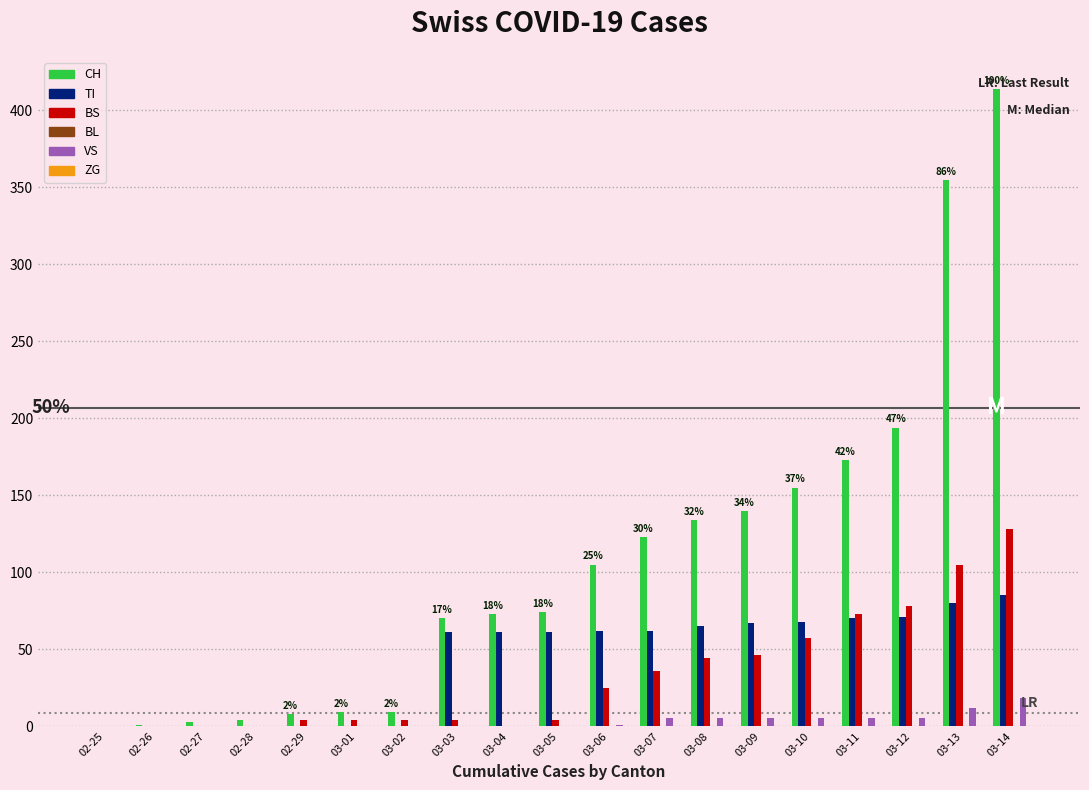

What is the total value across all series at 03-03?

135